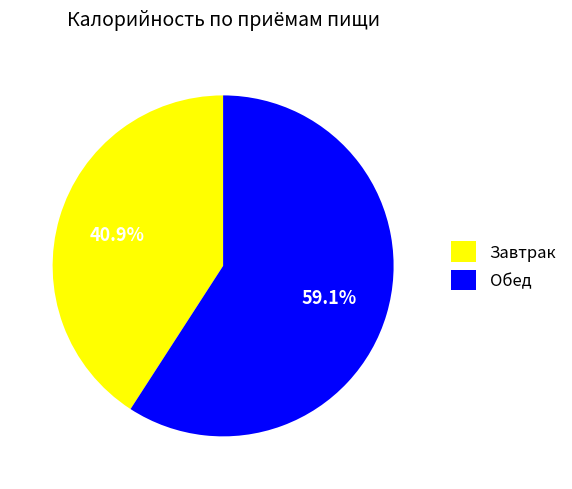

Rank the categories by value from highest to lowest.

Обед, Завтрак